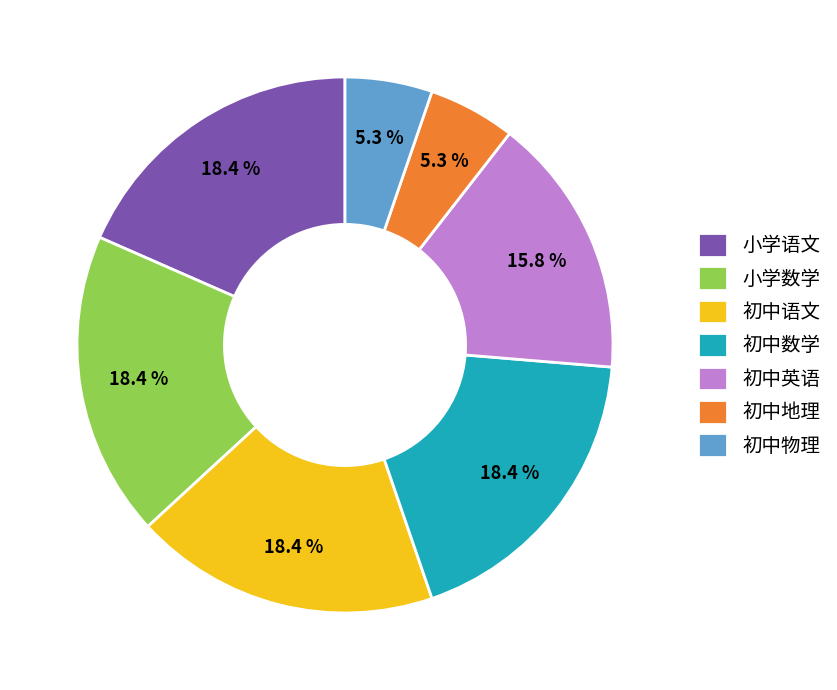

To the nearest percent, what is the difference between the 小学语文 and 初中地理 slice percentages?

13%